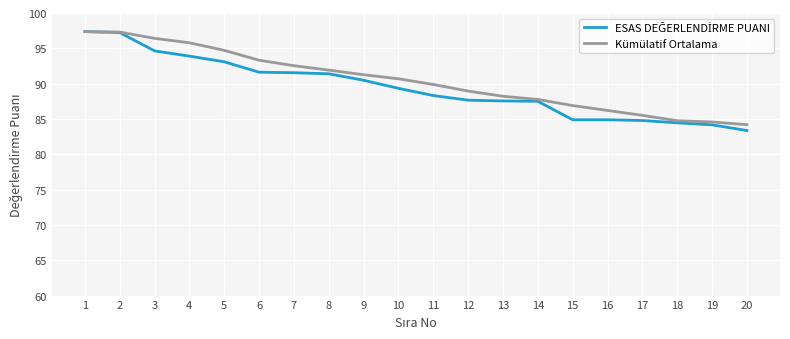

True or false: Kümülatif Ortalama has a value of 91.9 at 8.

True